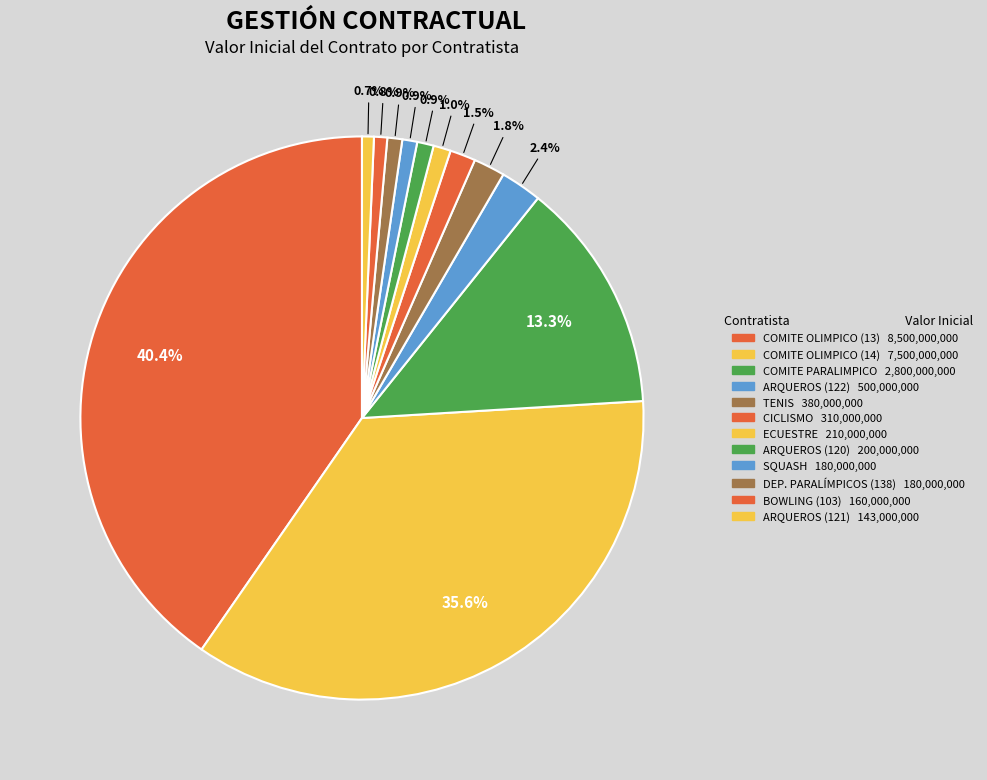

Count the number of slices in the pie.

12